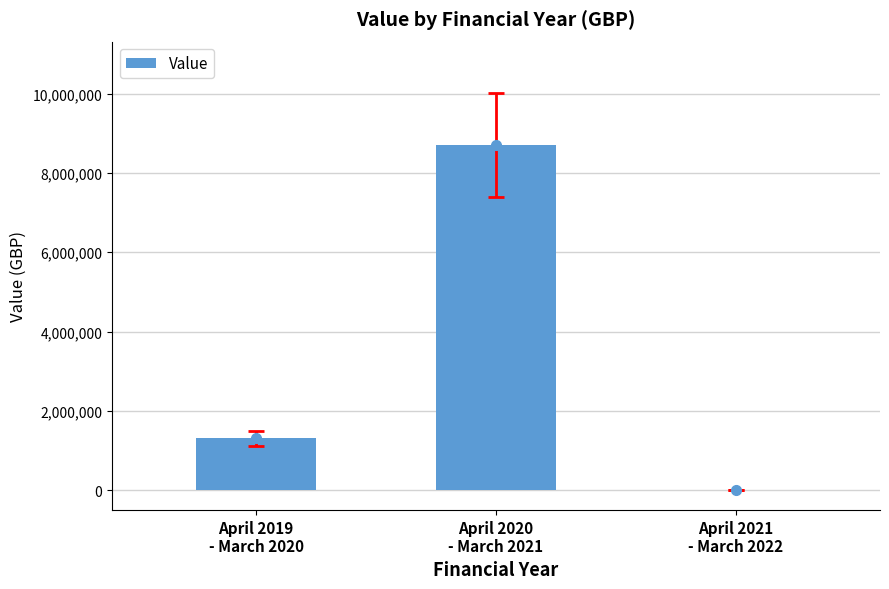

Reading right to left, transcribe all the data shown in this chart.

April 2021
- March 2022=0	April 2020
- March 2021=8700000	April 2019
- March 2020=1310000